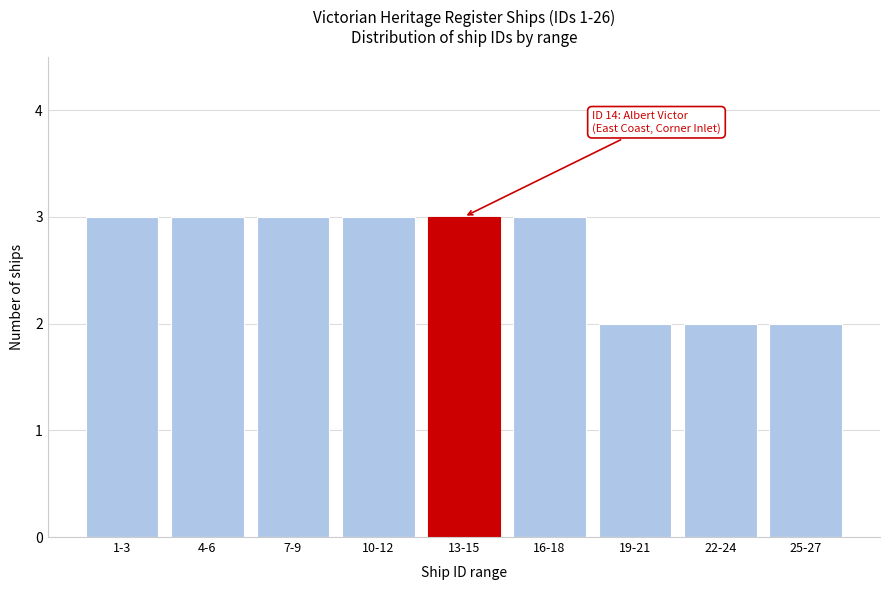

Reading right to left, transcribe all the data shown in this chart.

2	2	2	3	3	3	3	3	3